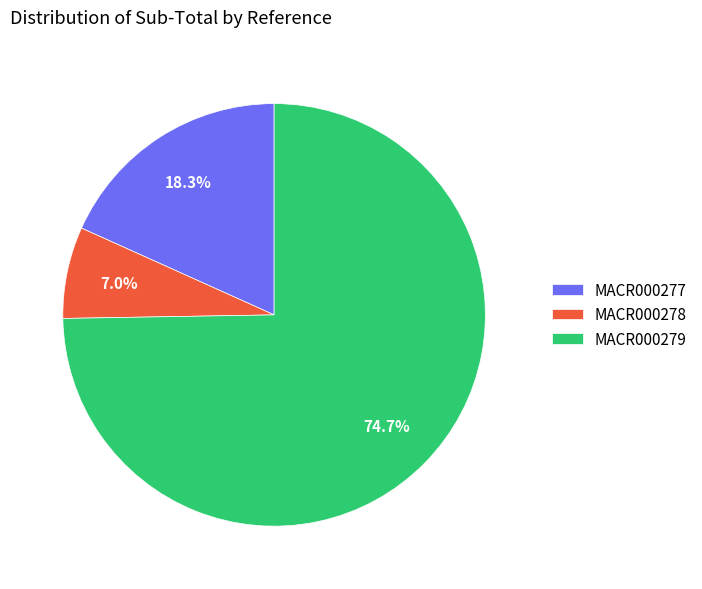

Is there a majority slice in this chart?

Yes